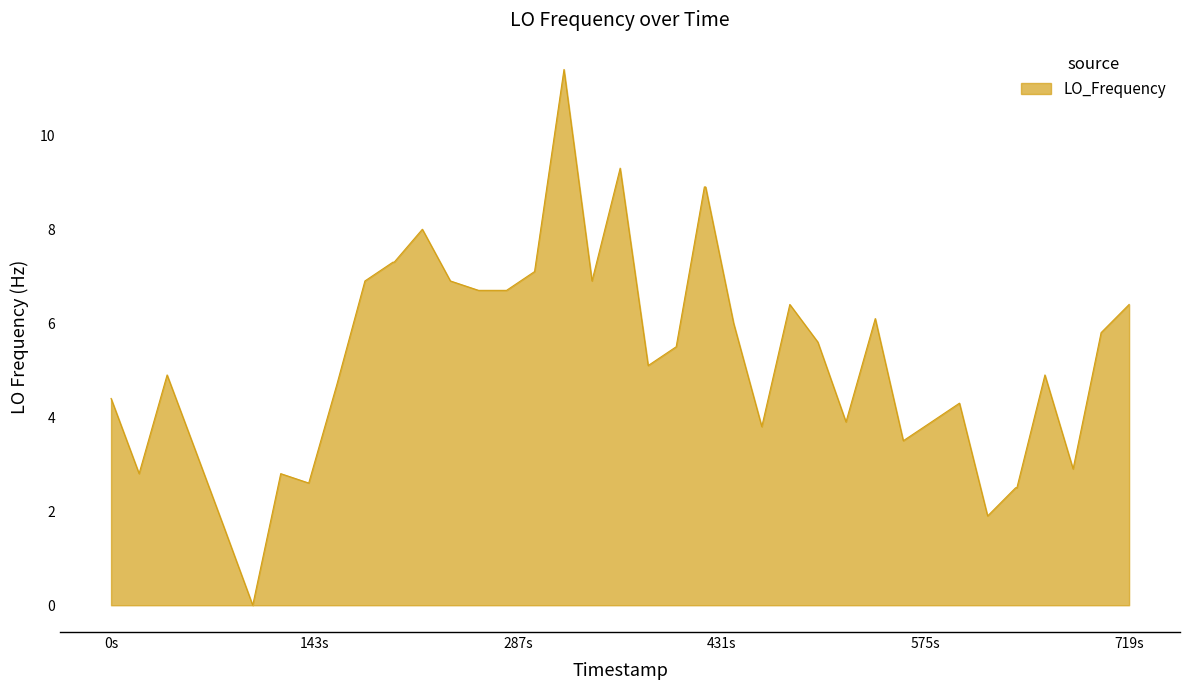

How many values are below 5?

19